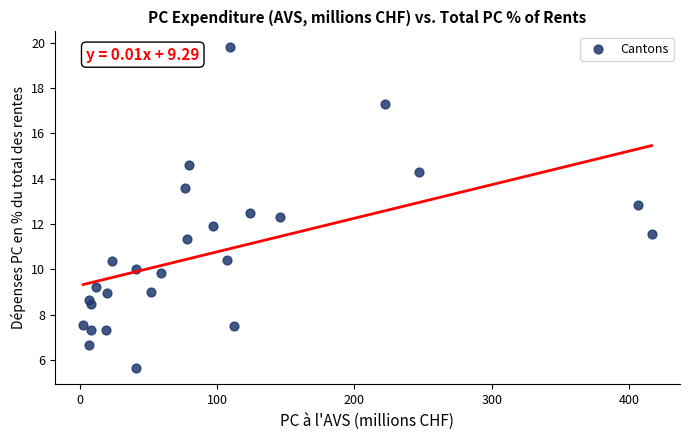

What is the range of X values (max minus min)?

413.8